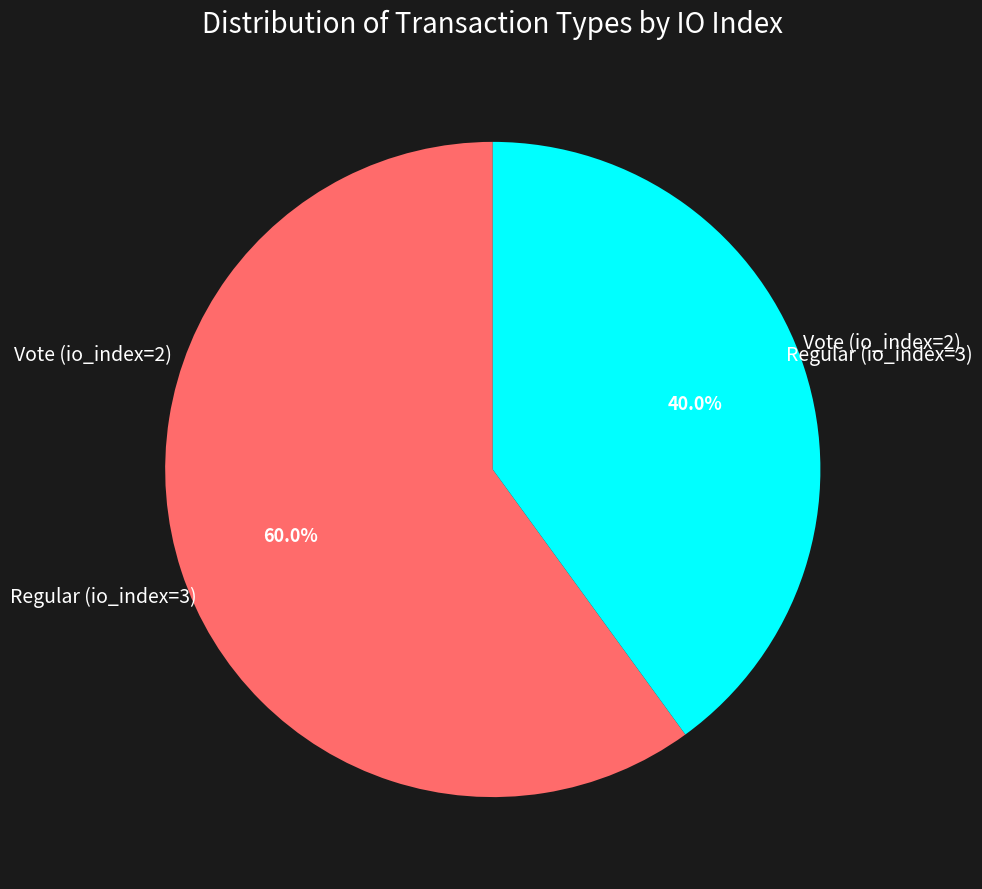

Is there a majority slice in this chart?

Yes